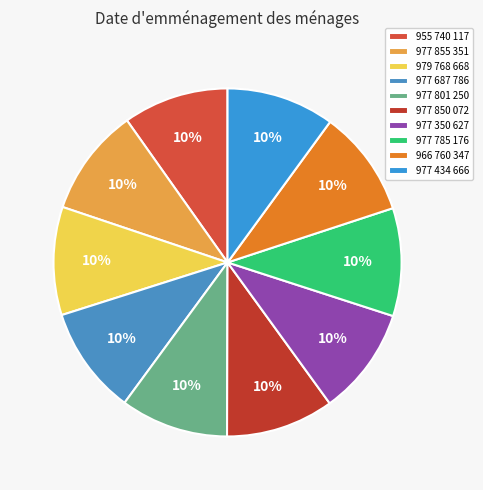

Count the number of slices in the pie.

10